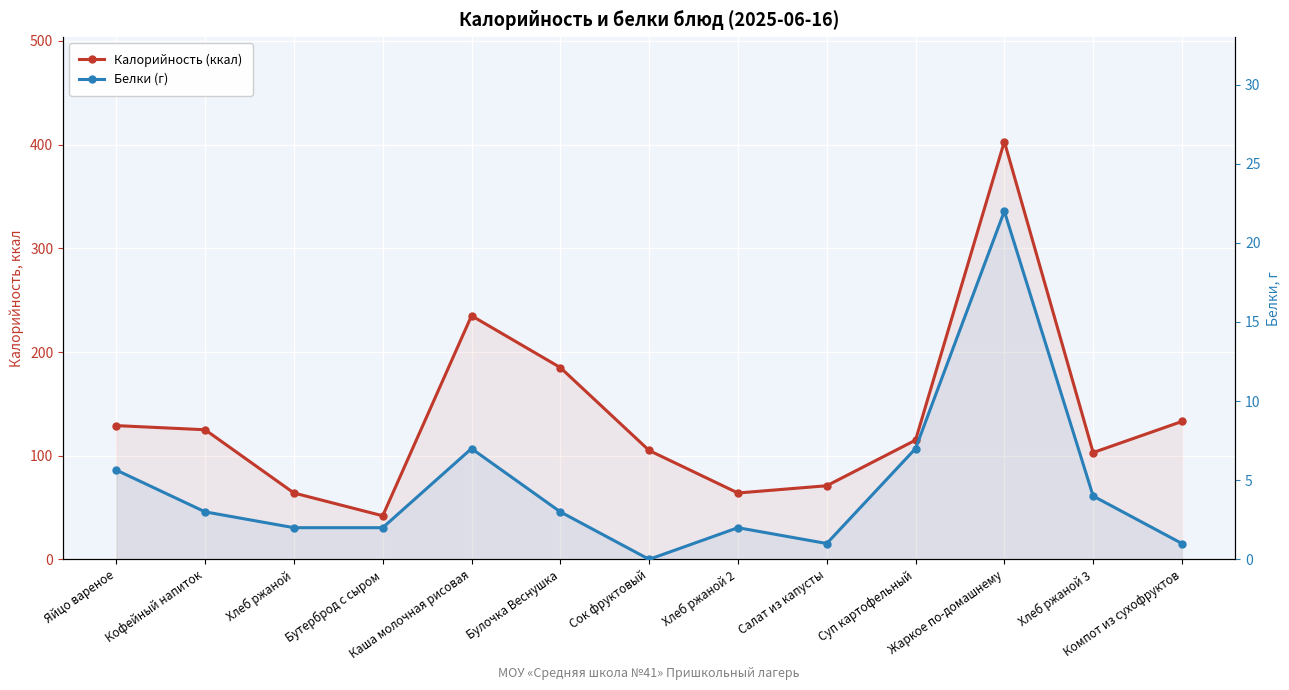

What is the difference between the Калорийность (ккал) values at Суп картофельный and Салат из капусты?

44.0